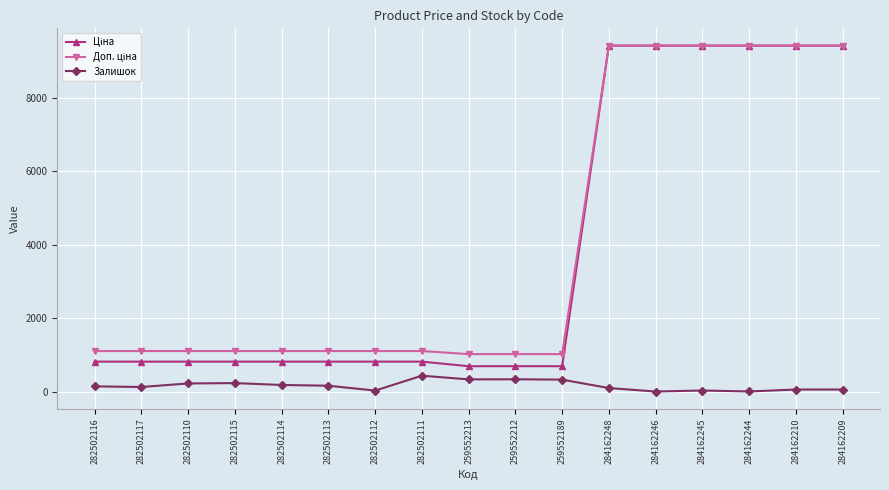

The Залишок series shows 158.0 at 282502113. True or false?

True